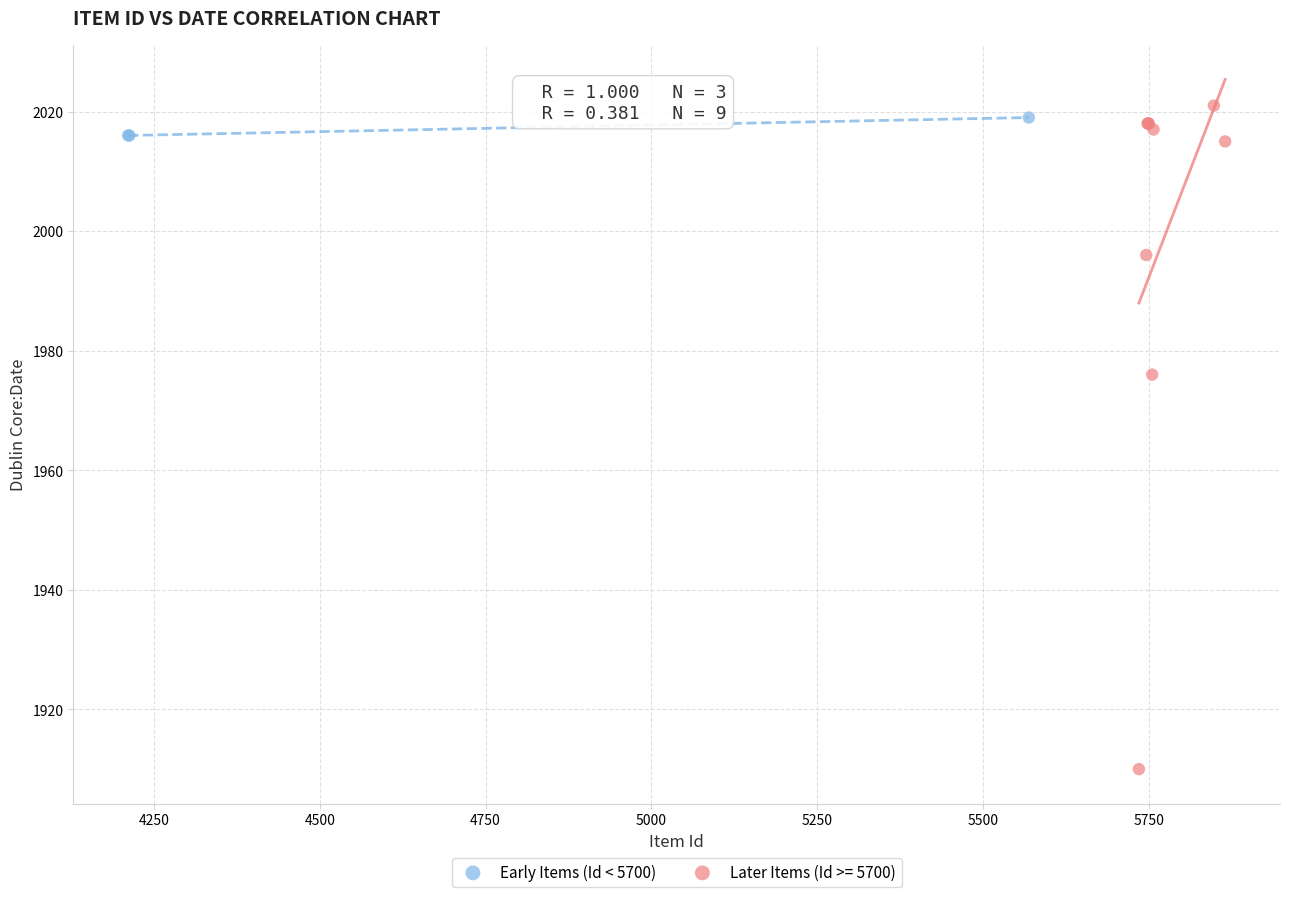

Which series has the largest Y range (max minus min)?

Later Items (Id >= 5700)